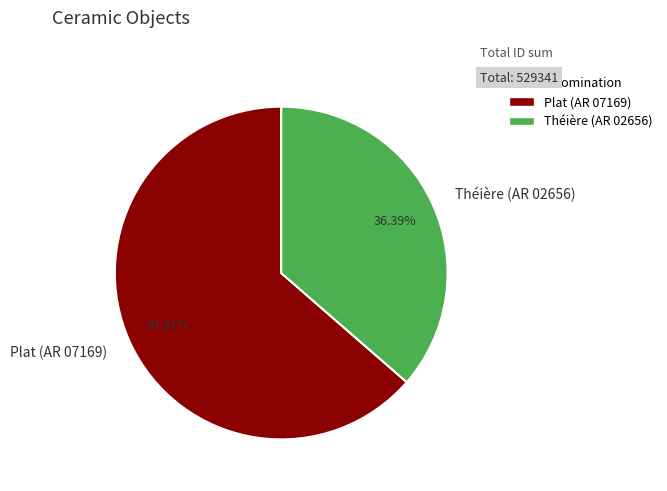

How much of the chart is everything except Théière (AR 02656)?

63.6%